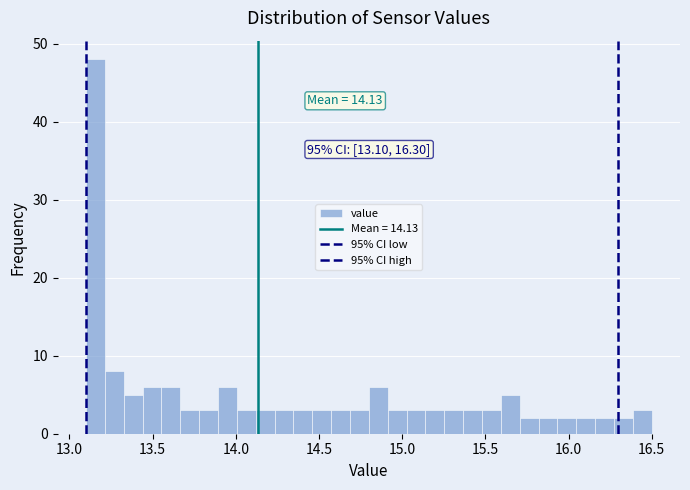

Read against the x-axis, roughly where is the centre of the tallest bar?

13.15